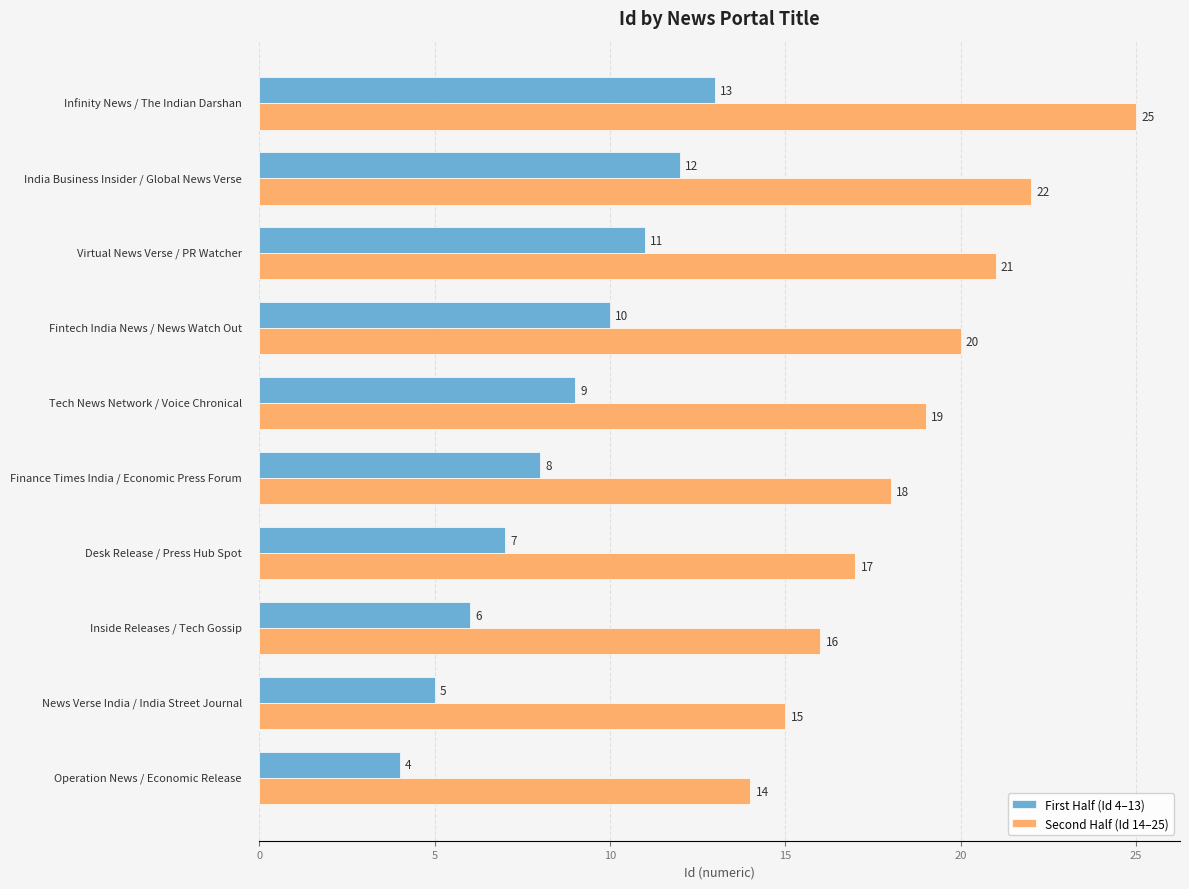

At how many categories does at least one series exceed 11?

10